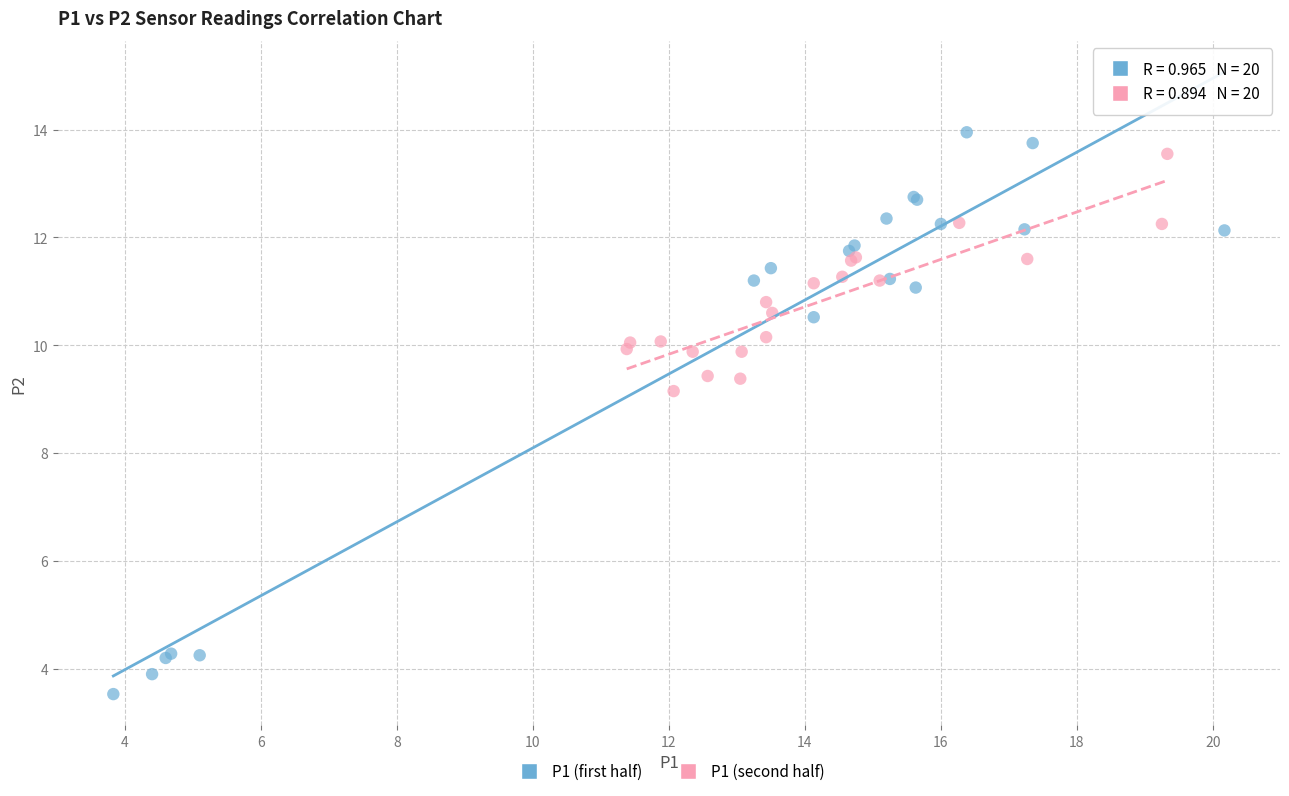

Which series reaches the maximum Y coordinate?

P1 (first half)